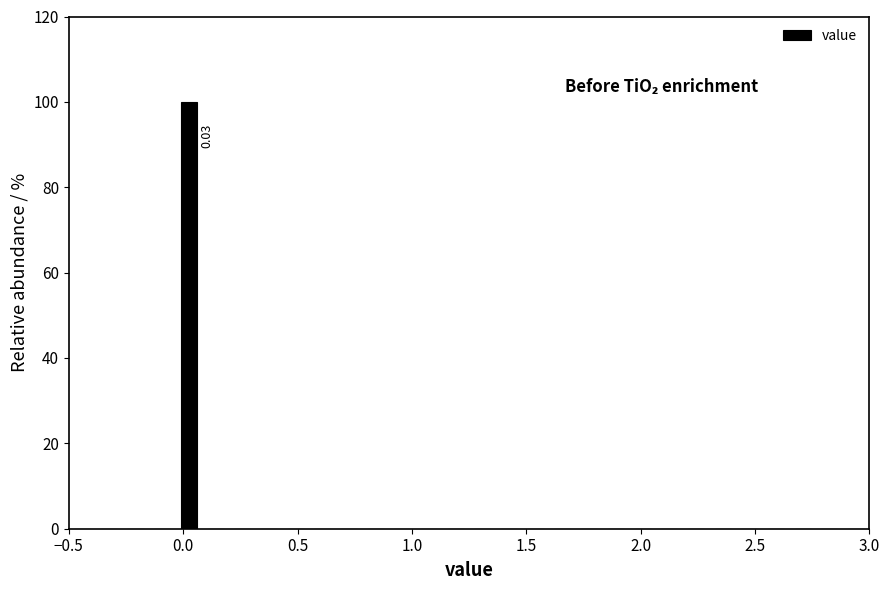

Read against the x-axis, roughly where is the centre of the tallest bar?

0.05